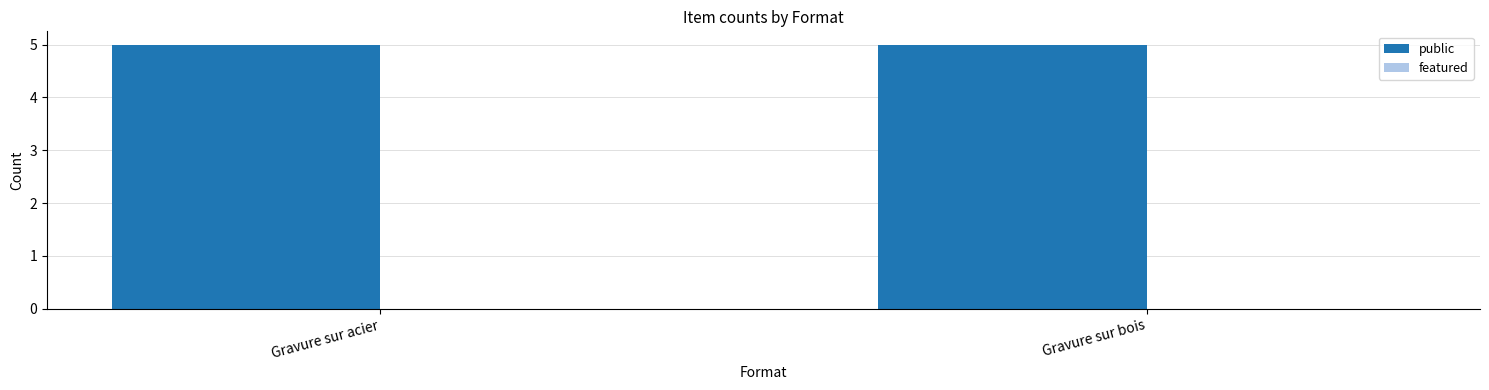

Between Gravure sur acier and Gravure sur bois, which is larger?

Gravure sur acier